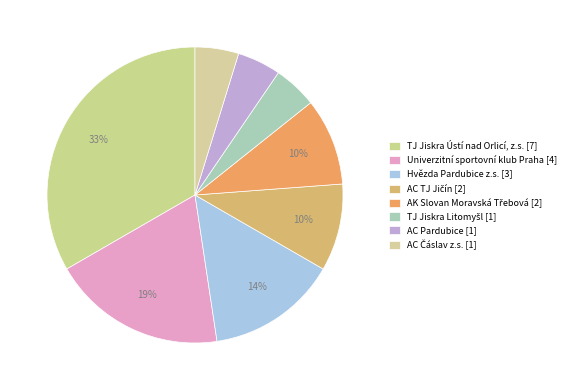

Is it true that AC Čáslav z.s. is 13% of the pie?

False